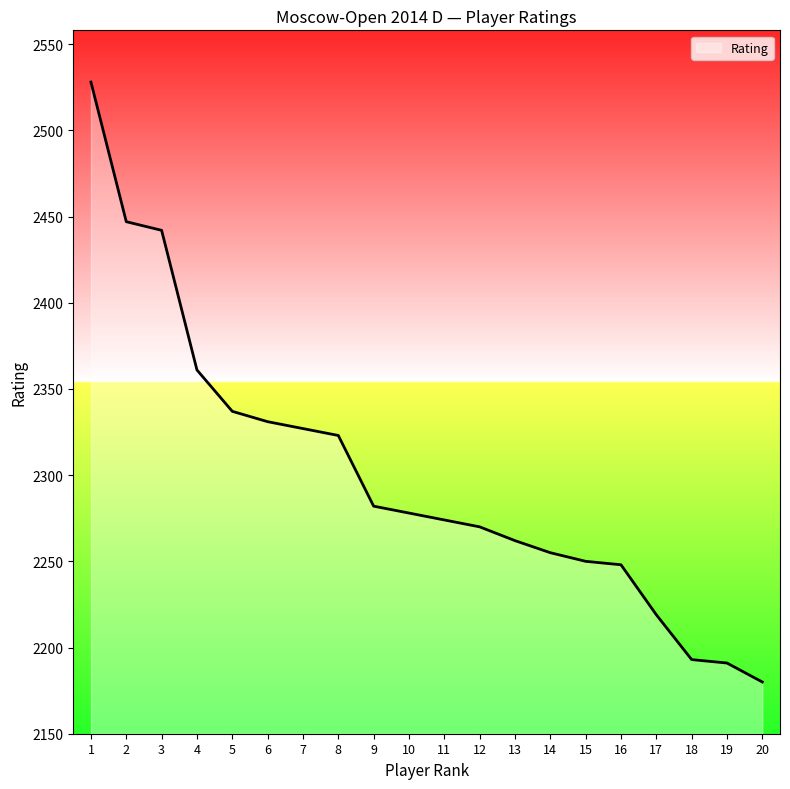

Is it true that the value at 18 is 930?

False